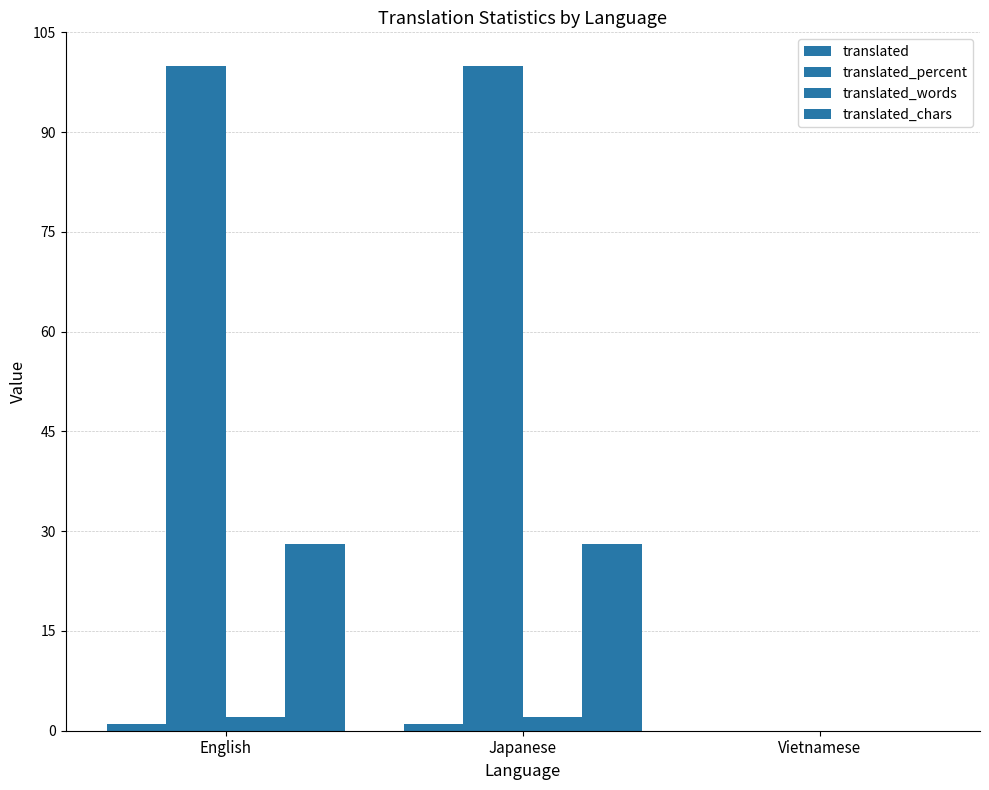

Which series has the widest spread of values?

translated_percent